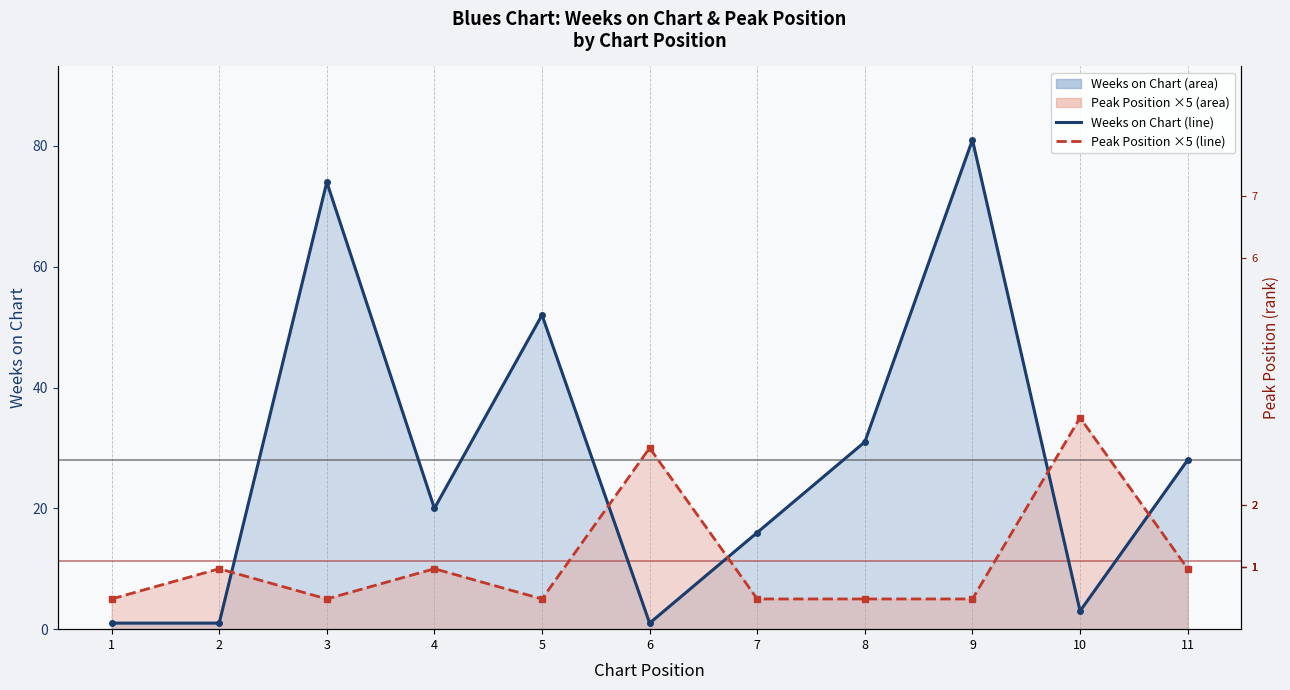

The value of Weeks on Chart (line) at 4 is 20. True or false?

True